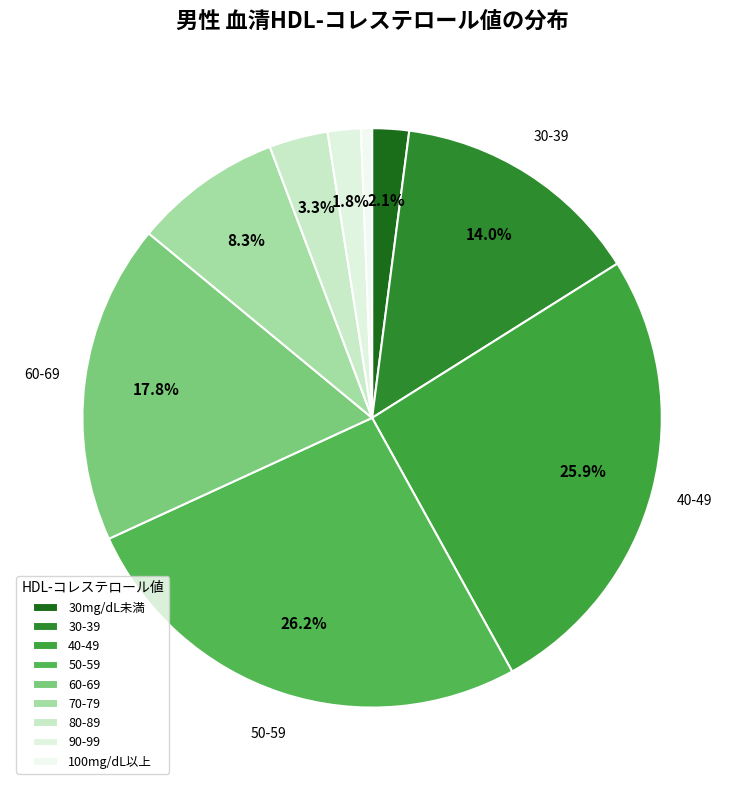

To the nearest percent, what portion does 80-89 represent?

3%